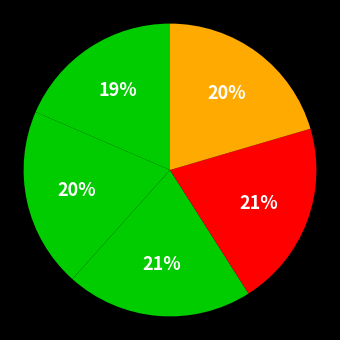

How many segments does this pie chart have?

5